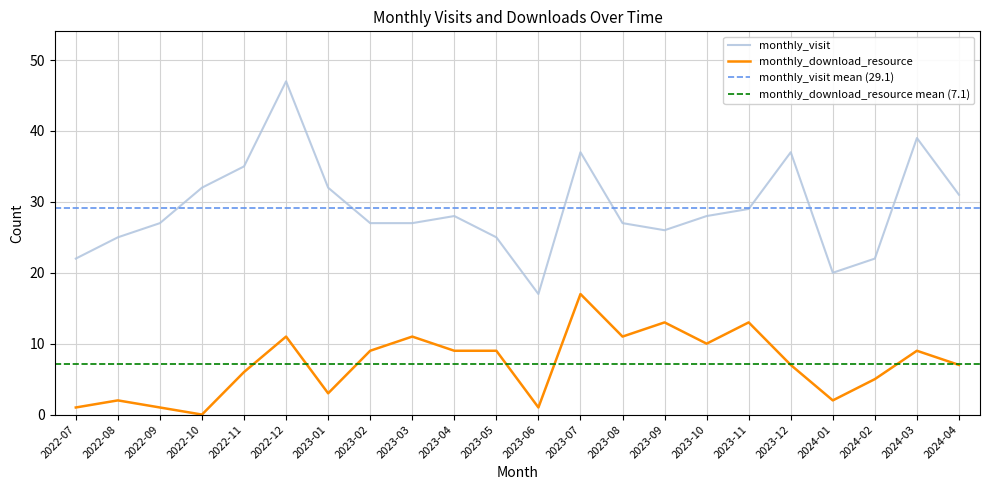

The monthly_download_resource series shows 16 at 2023-10. True or false?

False